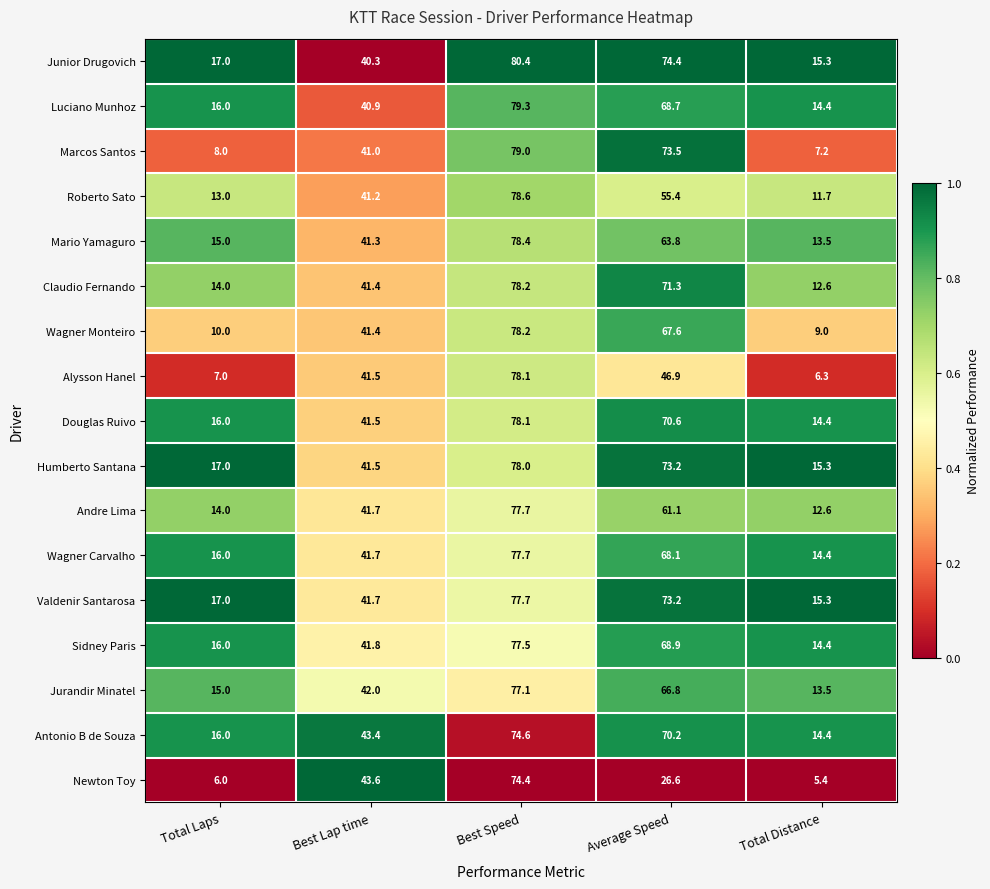

How many series are shown in this chart?

17